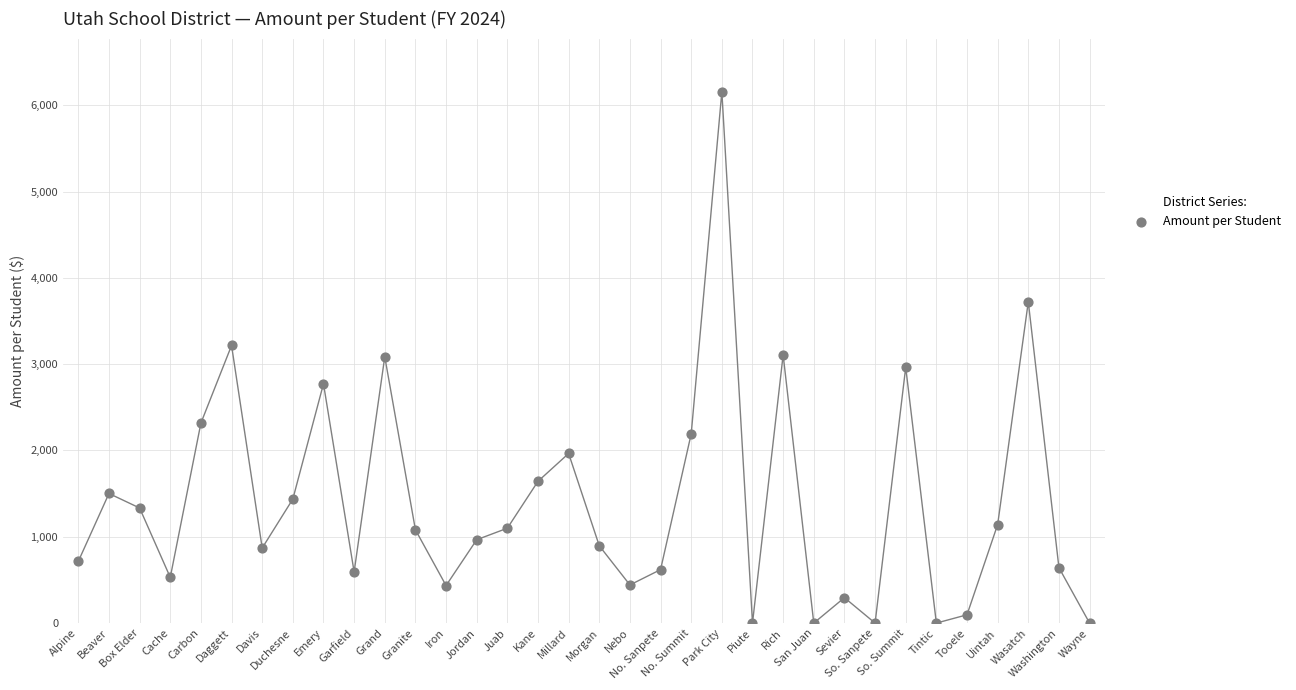

What is the range of Y values (max minus min)?

6156.7